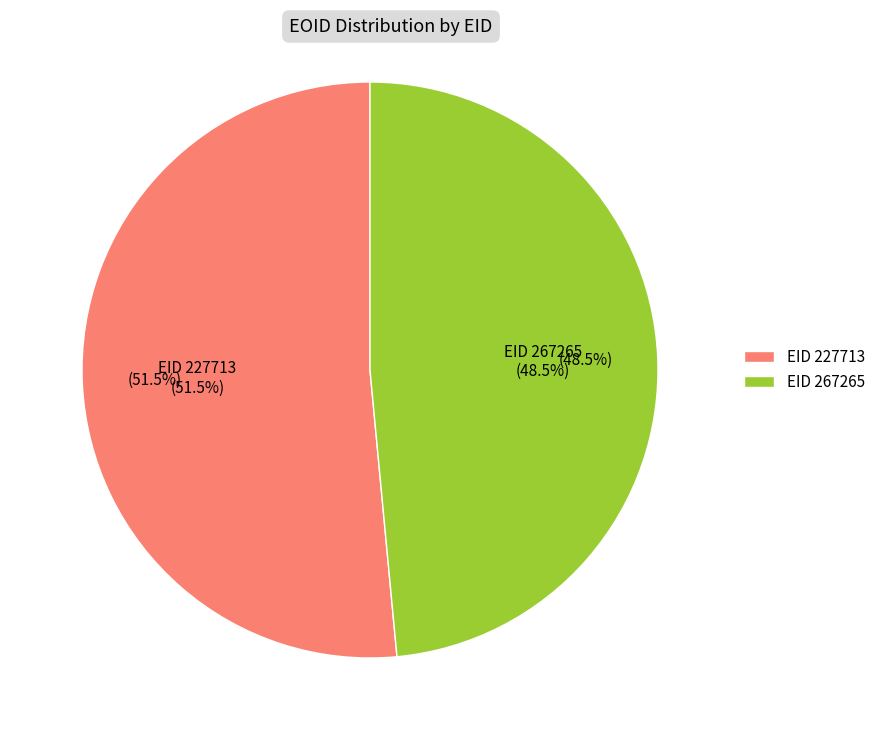

To the nearest percent, what is the combined percentage of 267265 and 227713?

100%